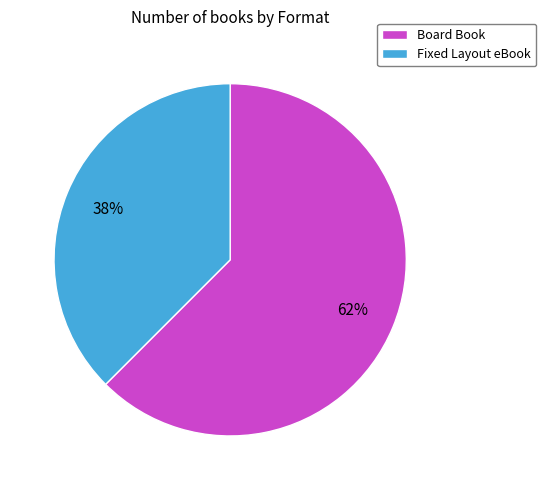

What percentage is the Fixed Layout eBook slice, to the nearest percent?

38%